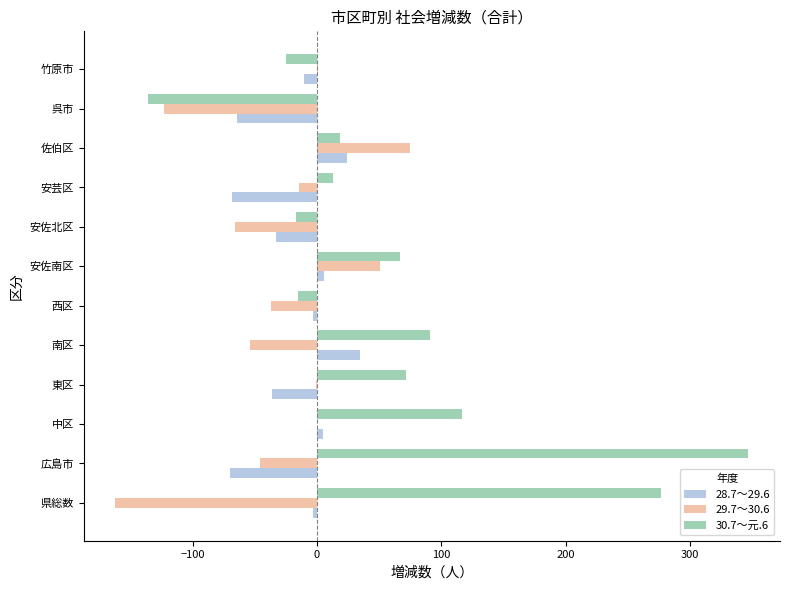

Which category has the highest value in the 29.7～30.6 series?

佐伯区